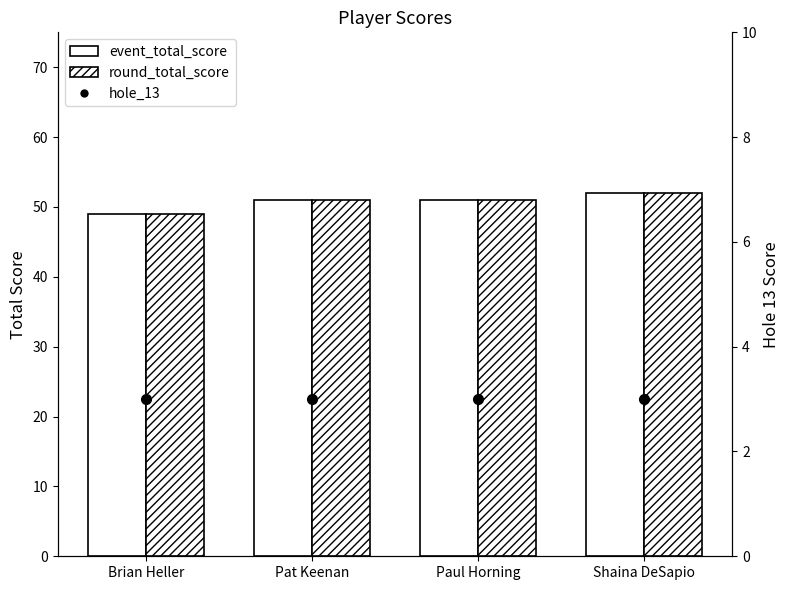

What are all the series names shown in the legend?

event_total_score, round_total_score, hole_13